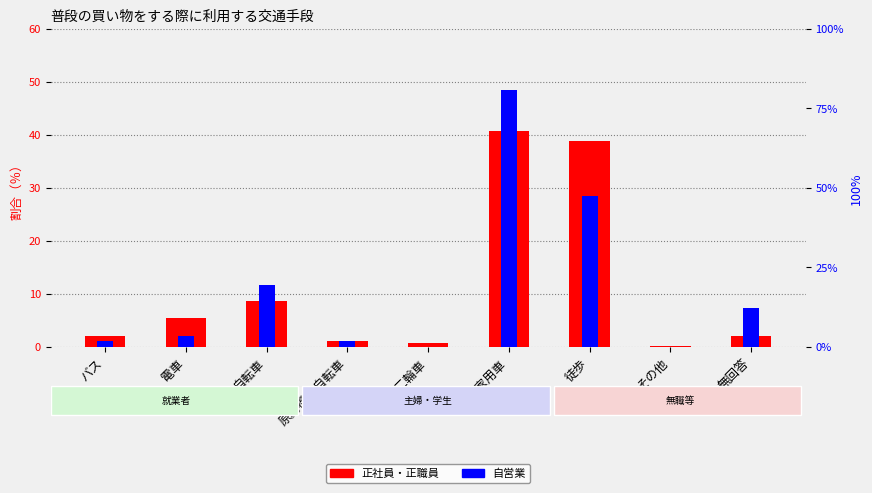

List the series in order of their overall mean, lowest first.

正社員・正職員, 自営業